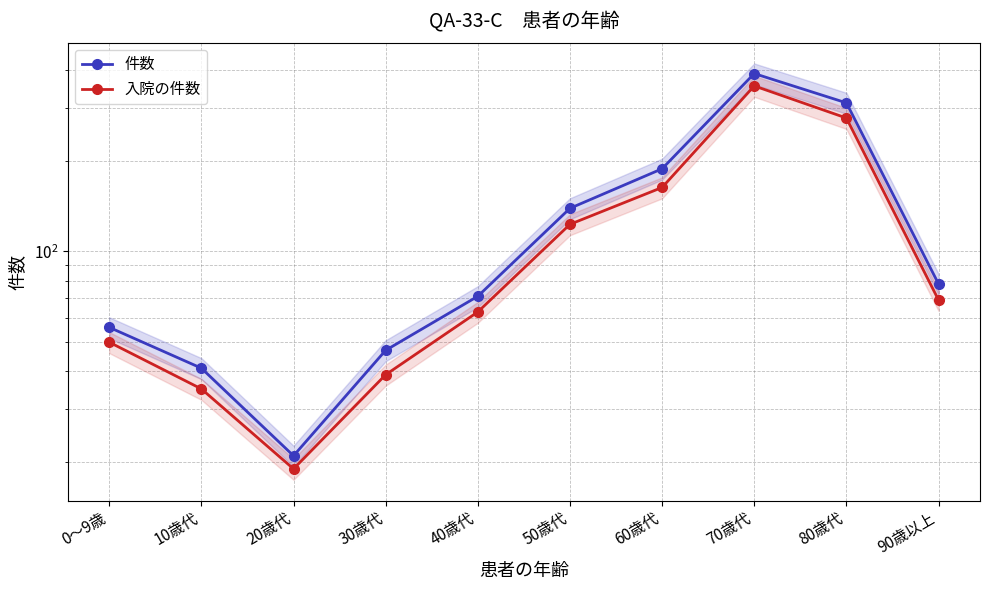

What is the total value across all series at 60歳代?

351